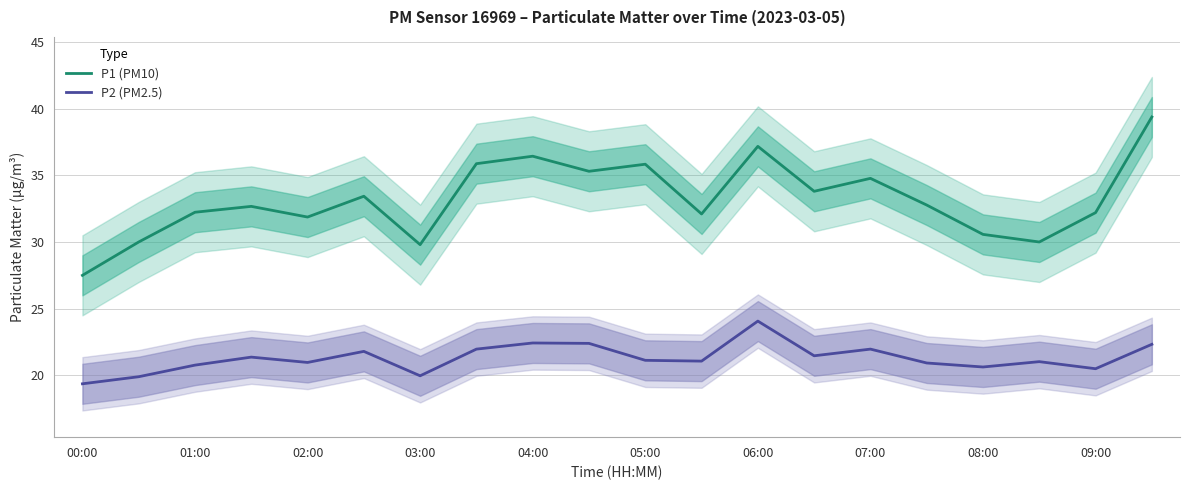

List the series in order of their overall mean, lowest first.

P2 (PM2.5), P1 (PM10)